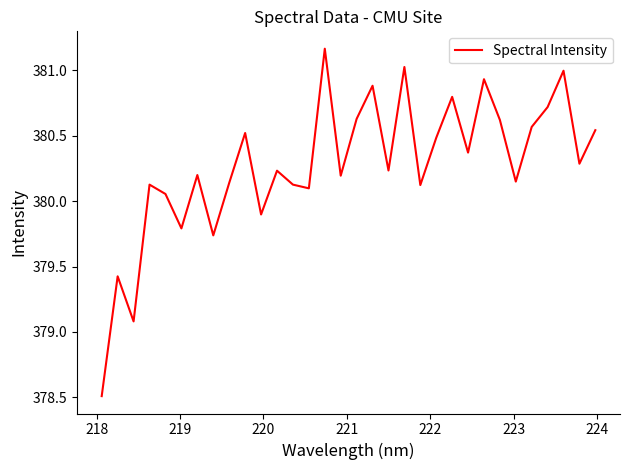

What is the smallest value displayed?

378.5